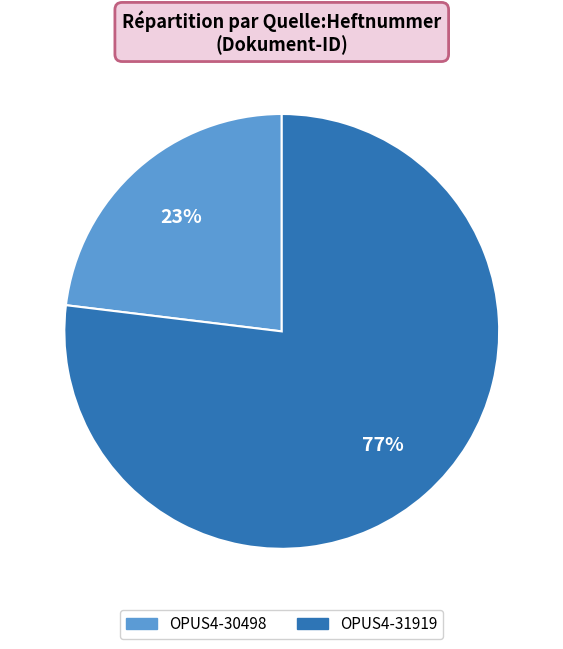

What percentage is the OPUS4-31919 slice, to the nearest percent?

77%